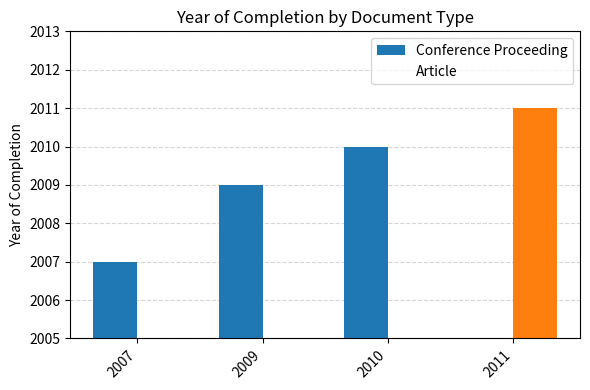

Reading left to right, transcribe all the data shown in this chart.

Conference Proceeding: 2007	2009	2010	0
Article: 0	0	0	2011